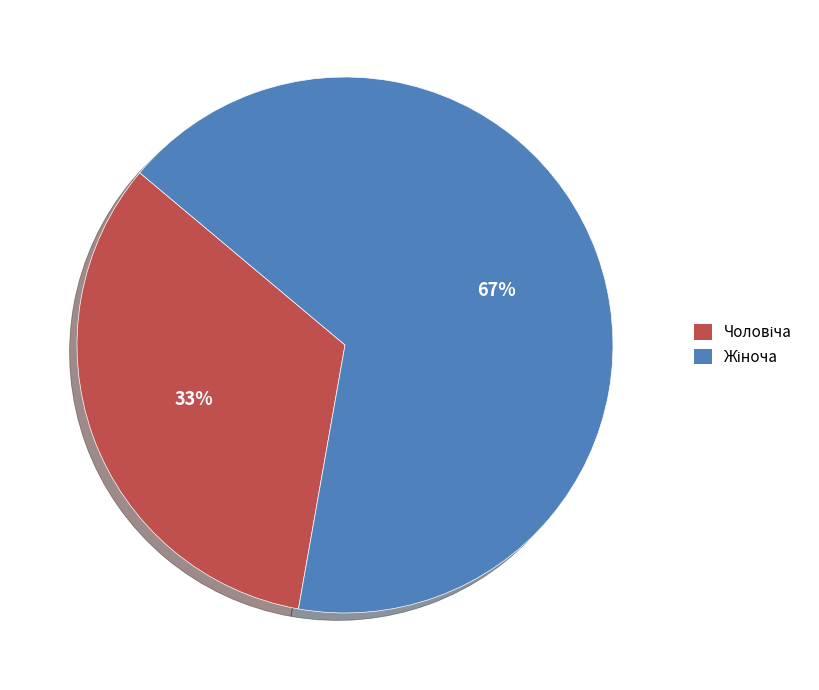

To the nearest percent, what is the average slice percentage?

50%